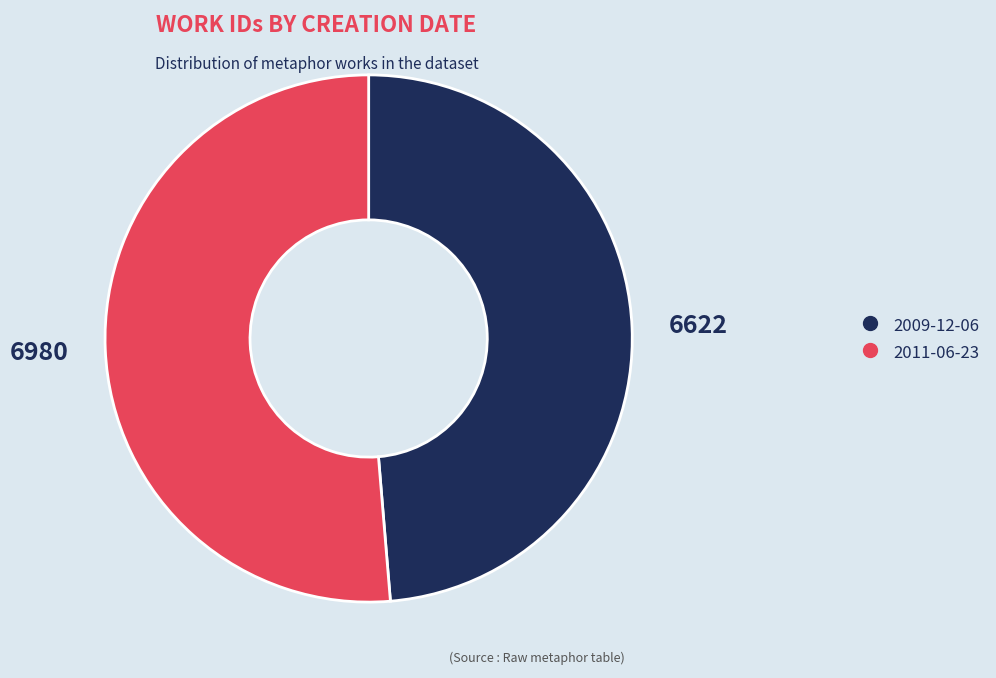

Does 2009-12-06 account for over 50% of the chart?

No